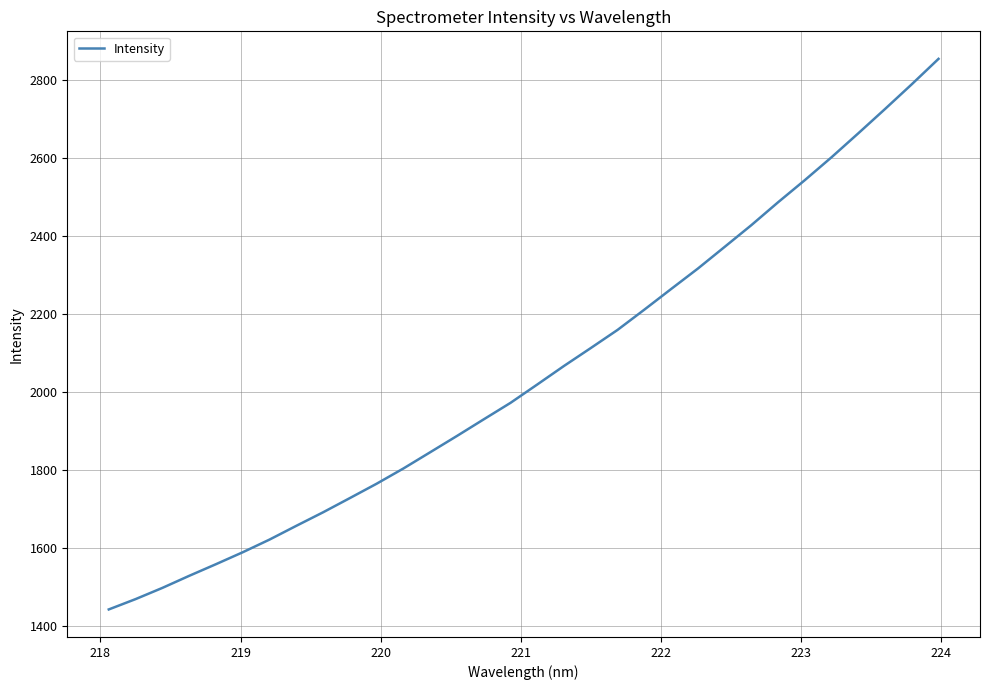

What is the difference between the maximum and minimum values?

1411.4